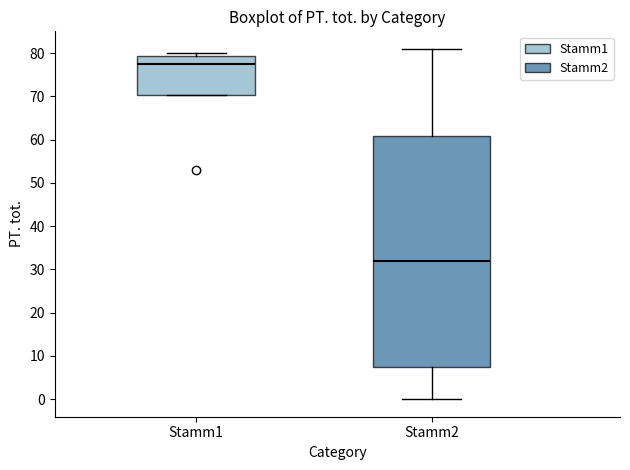

Which box is the tallest, from its lower edge to its upper edge?

Stamm2